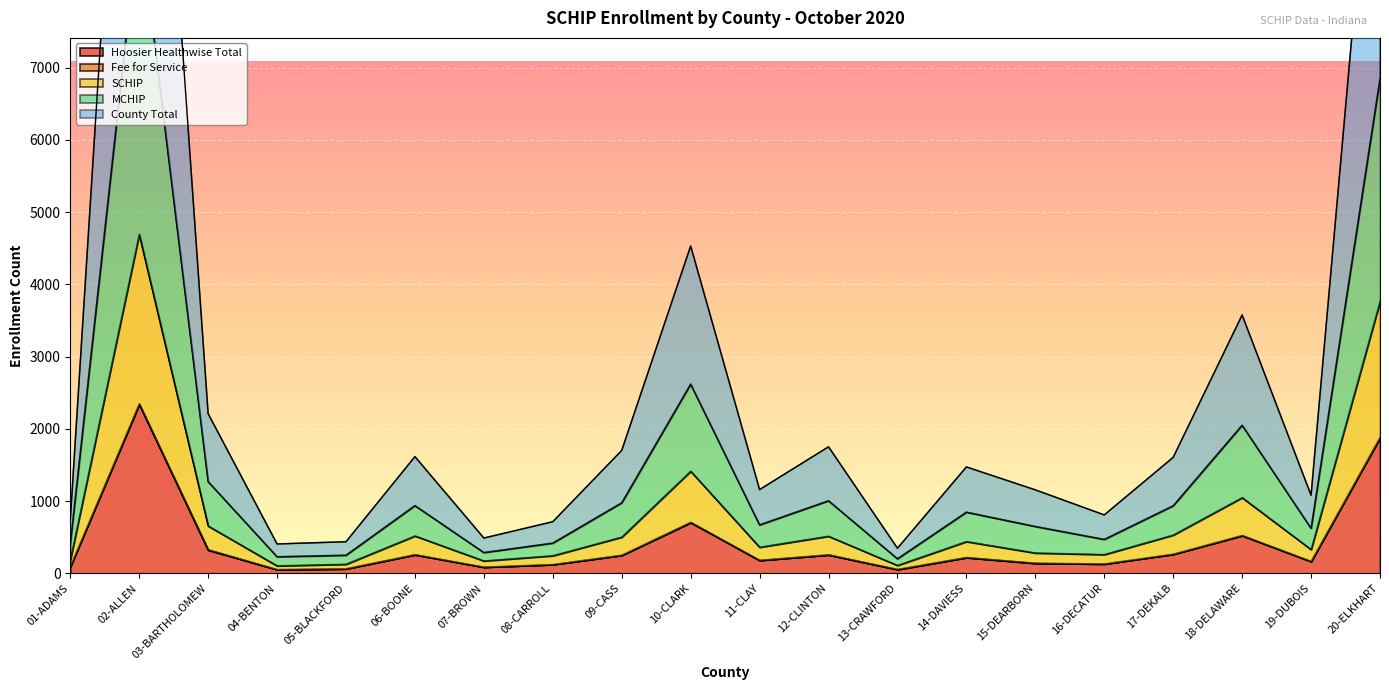

True or false: MCHIP and Hoosier Healthwise Total intersect in this chart.

False